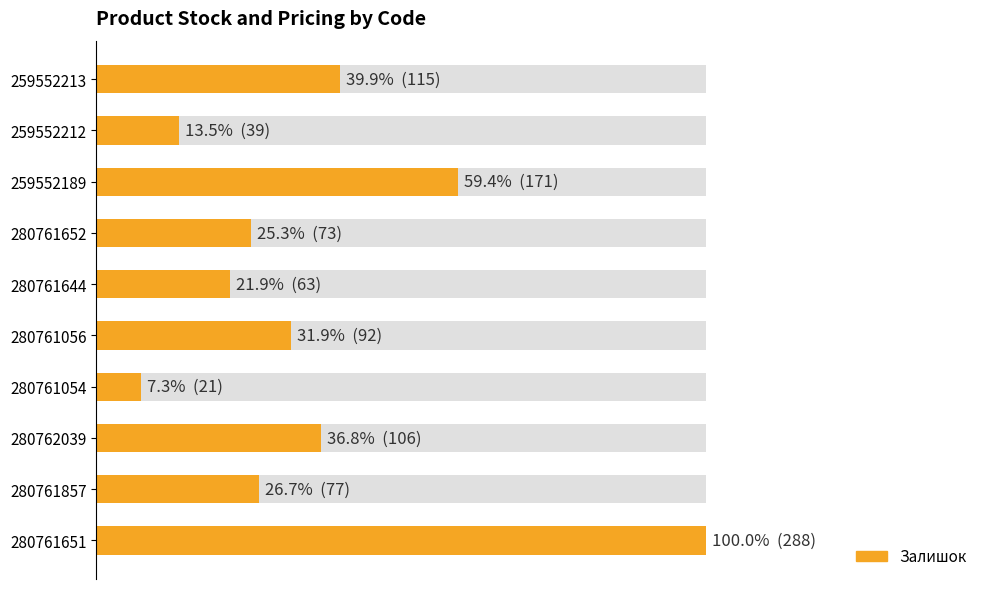

What is the average value?

104